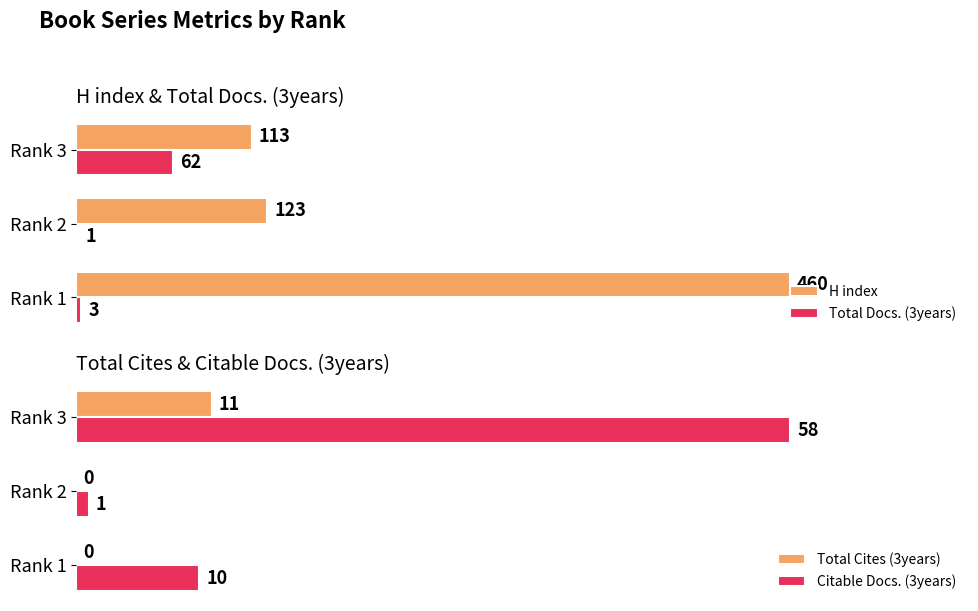

Where is H index nearest to the value 286?

Rank 2